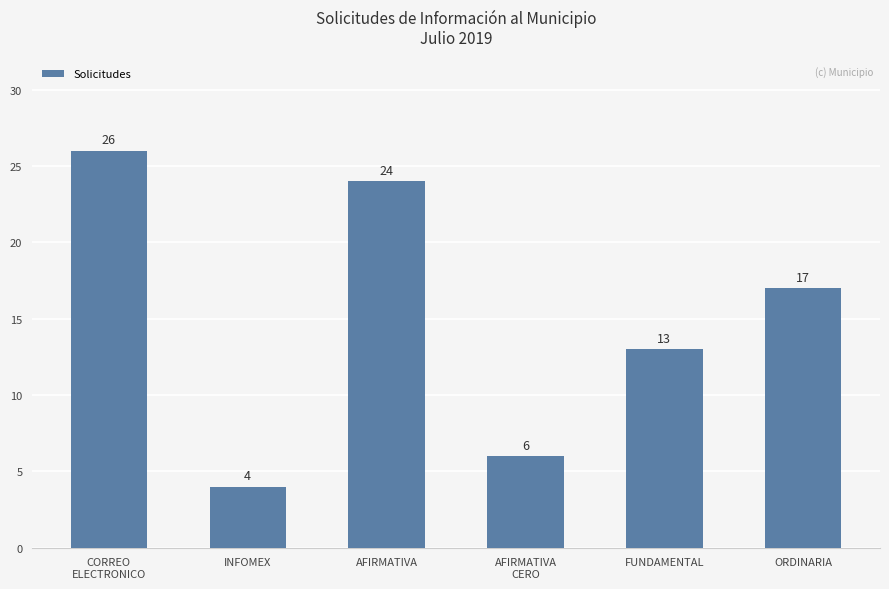

How many bars are there in total?

6